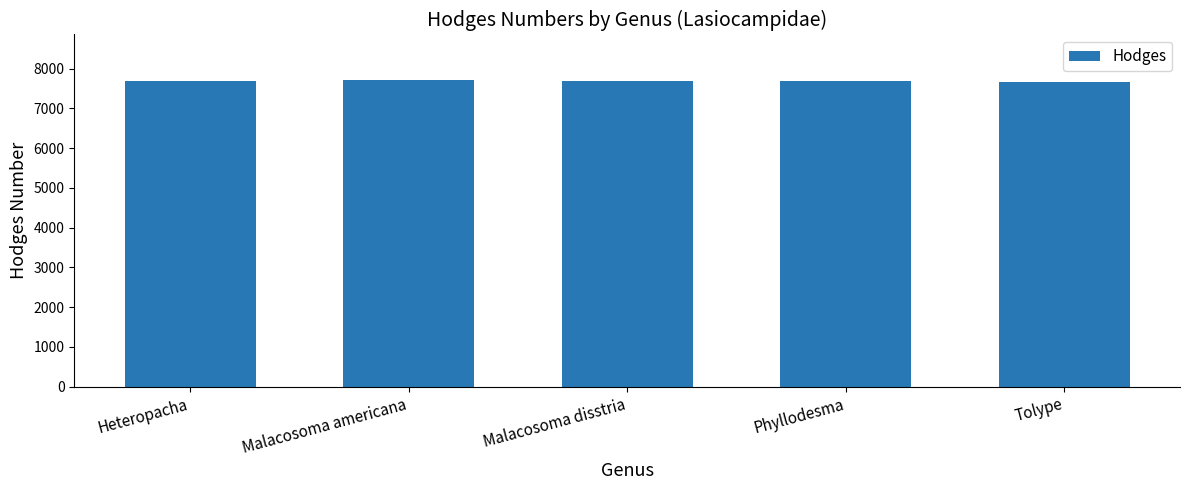

What is the label of the 3rd bar from the left?

Malacosoma disstria